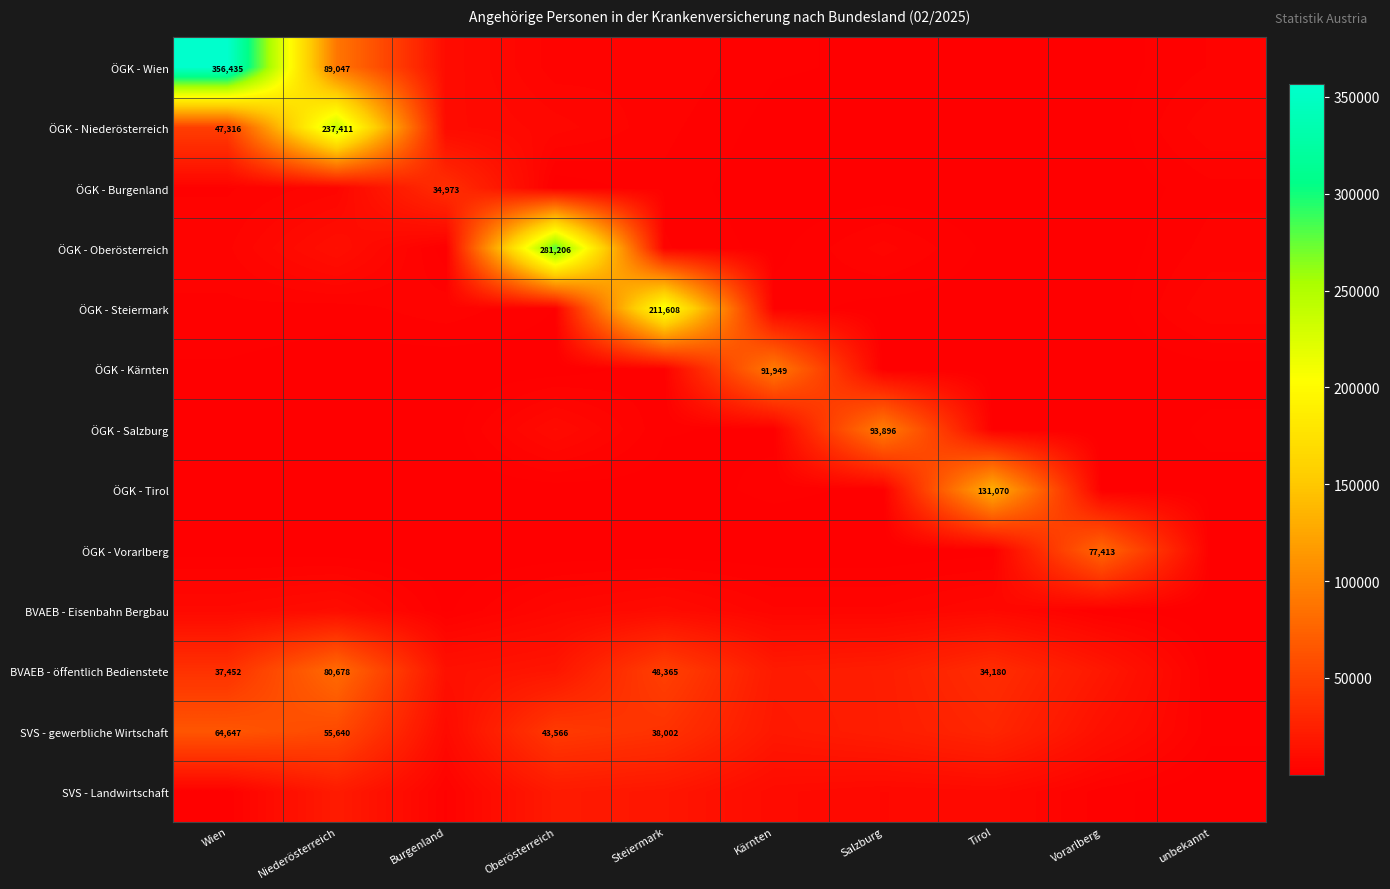

At which category does the chart reach its minimum across all series?

Vorarlberg